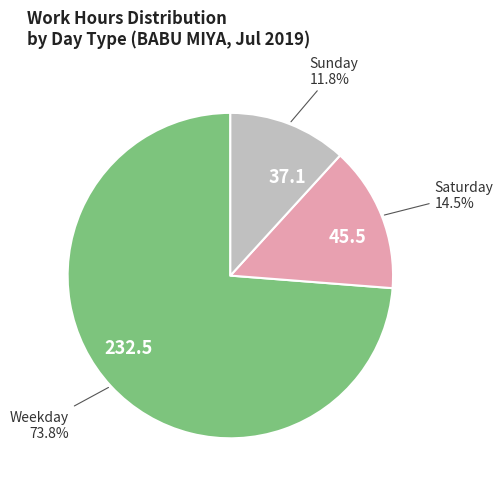

What is the total percentage of 37.1 and 232.5?

85.5%